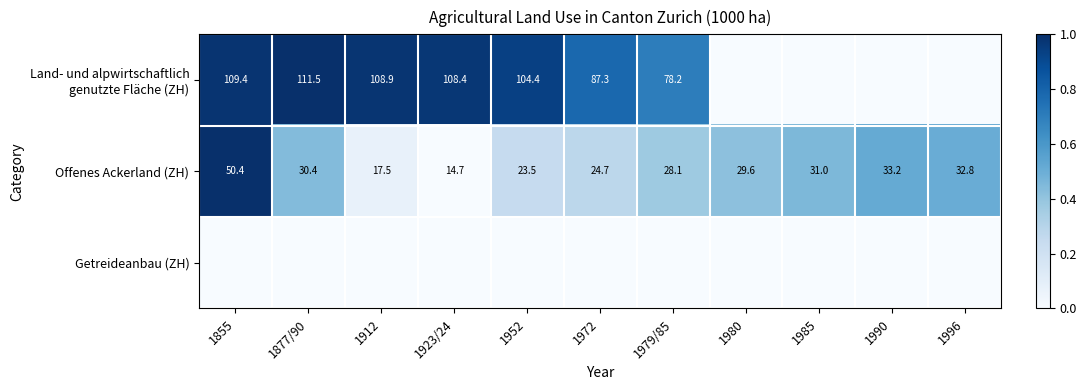

What is the highest value of the Offenes Ackerland (ZH) series?

50.4